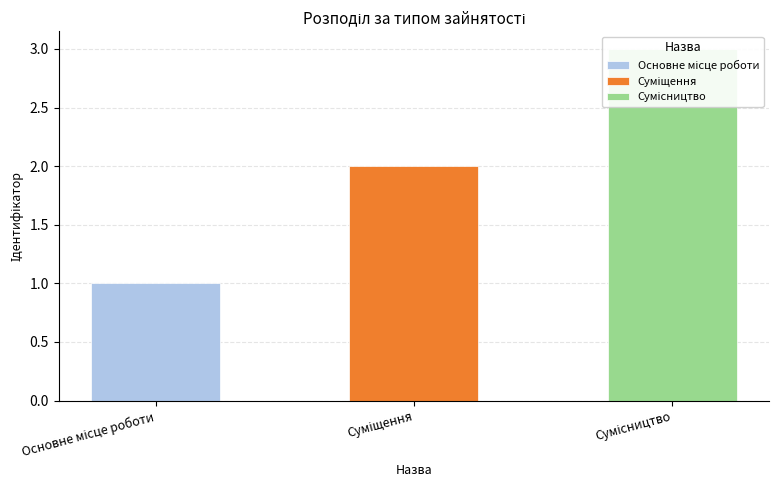

Reading left to right, what are all the values shown in this chart?

1	2	3